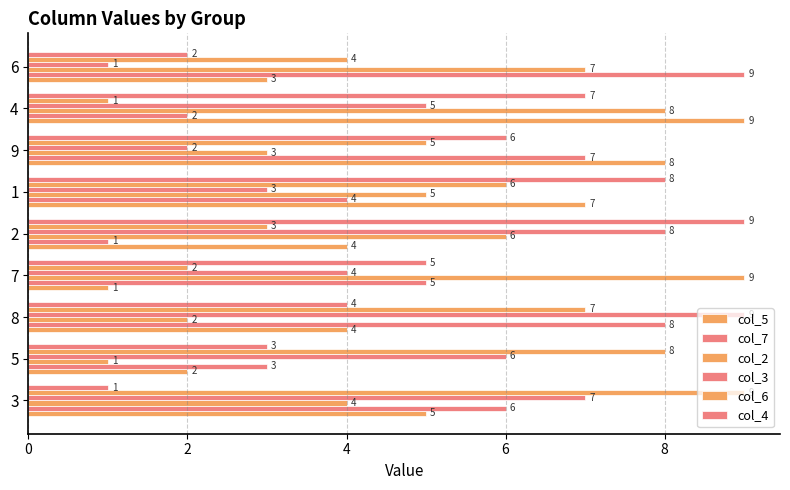

List the series in order of their peak value, lowest first.

col_5, col_7, col_2, col_3, col_6, col_4